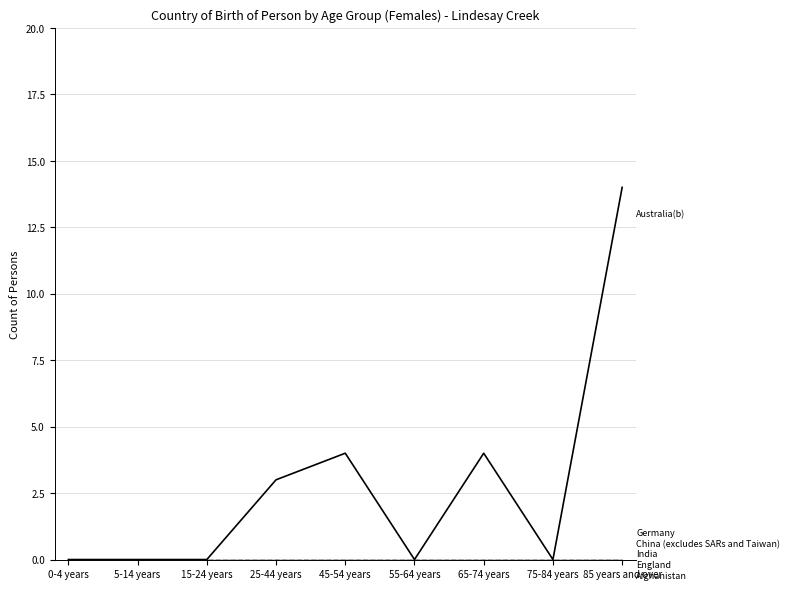

What is the label of the 5th point from the left?

45-54 years